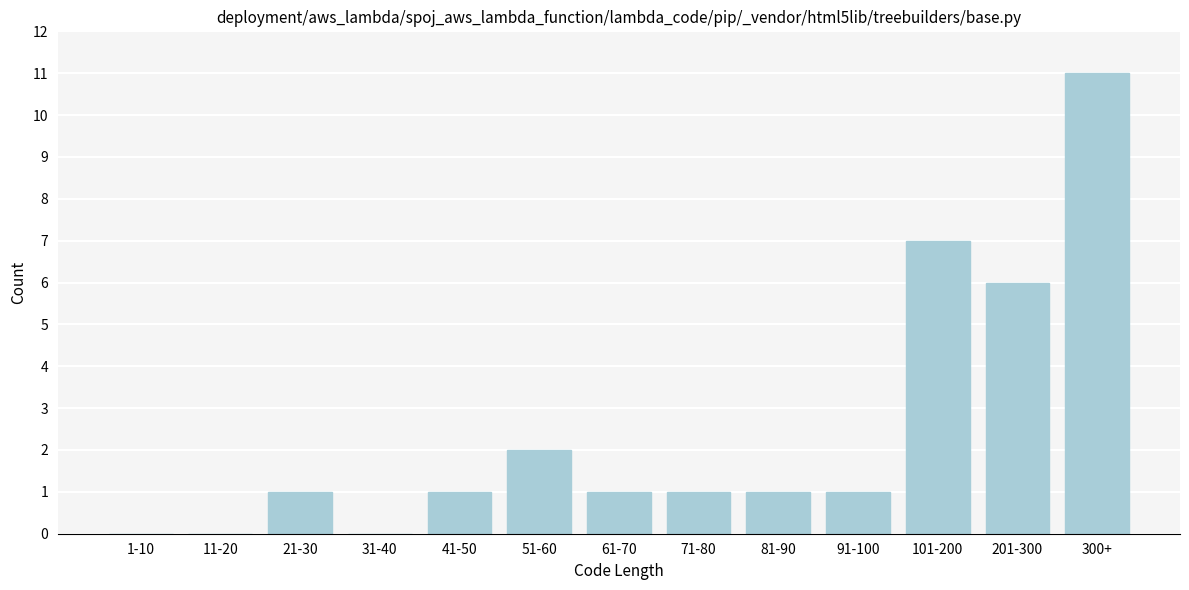

Reading left to right, what are all the values shown in this chart?

1-10=0	11-20=0	21-30=1	31-40=0	41-50=1	51-60=2	61-70=1	71-80=1	81-90=1	91-100=1	101-200=7	201-300=6	300+=11